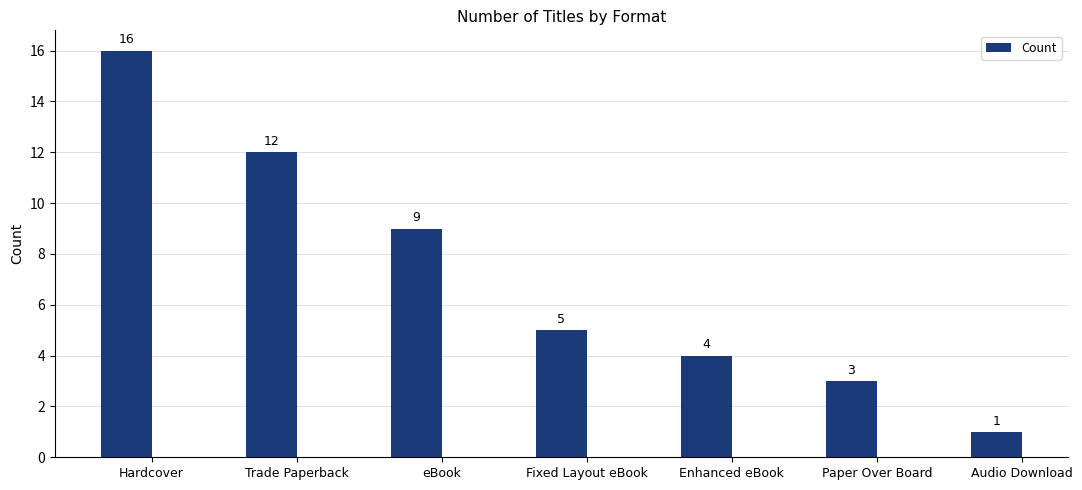

What is the maximum value shown in the chart?

16